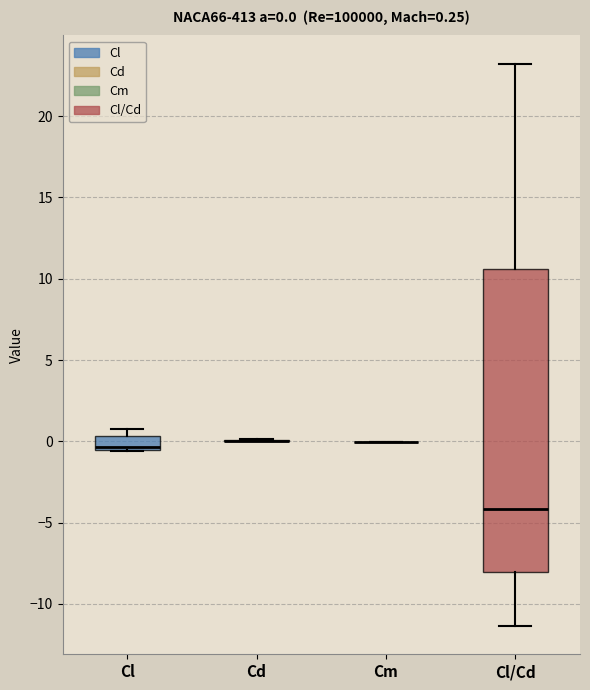

Which box is the tallest, from its lower edge to its upper edge?

Cl/Cd